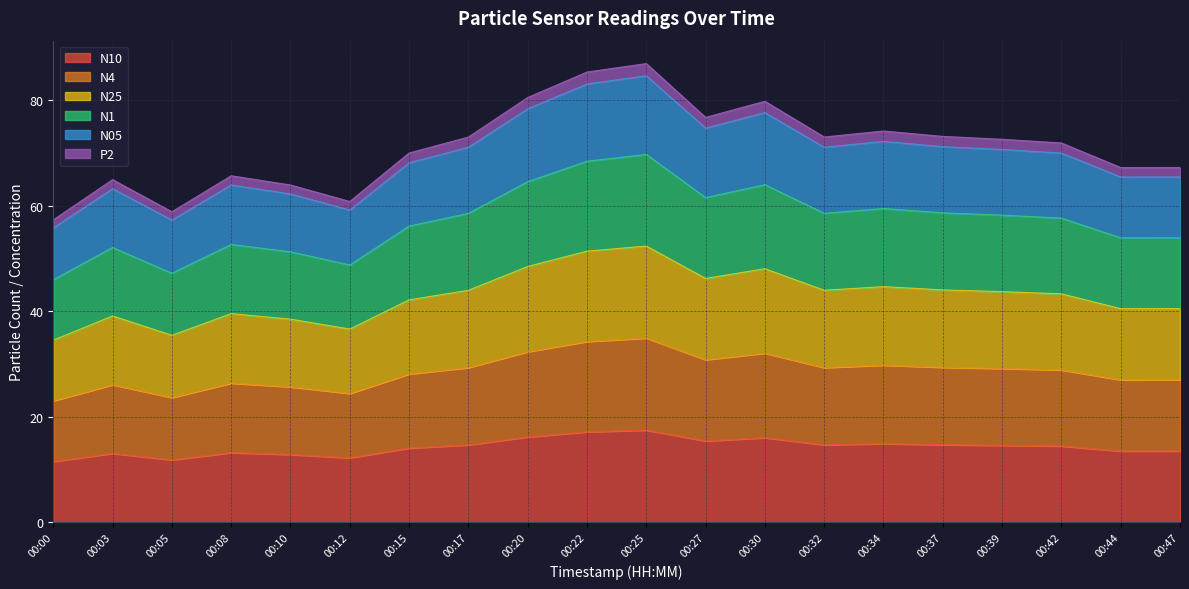

Where is the first local maximum for N25?

00:03